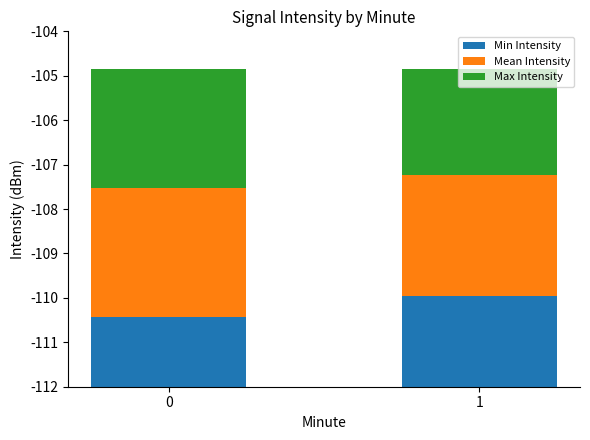

Which series has the largest range (max minus min)?

Min Intensity